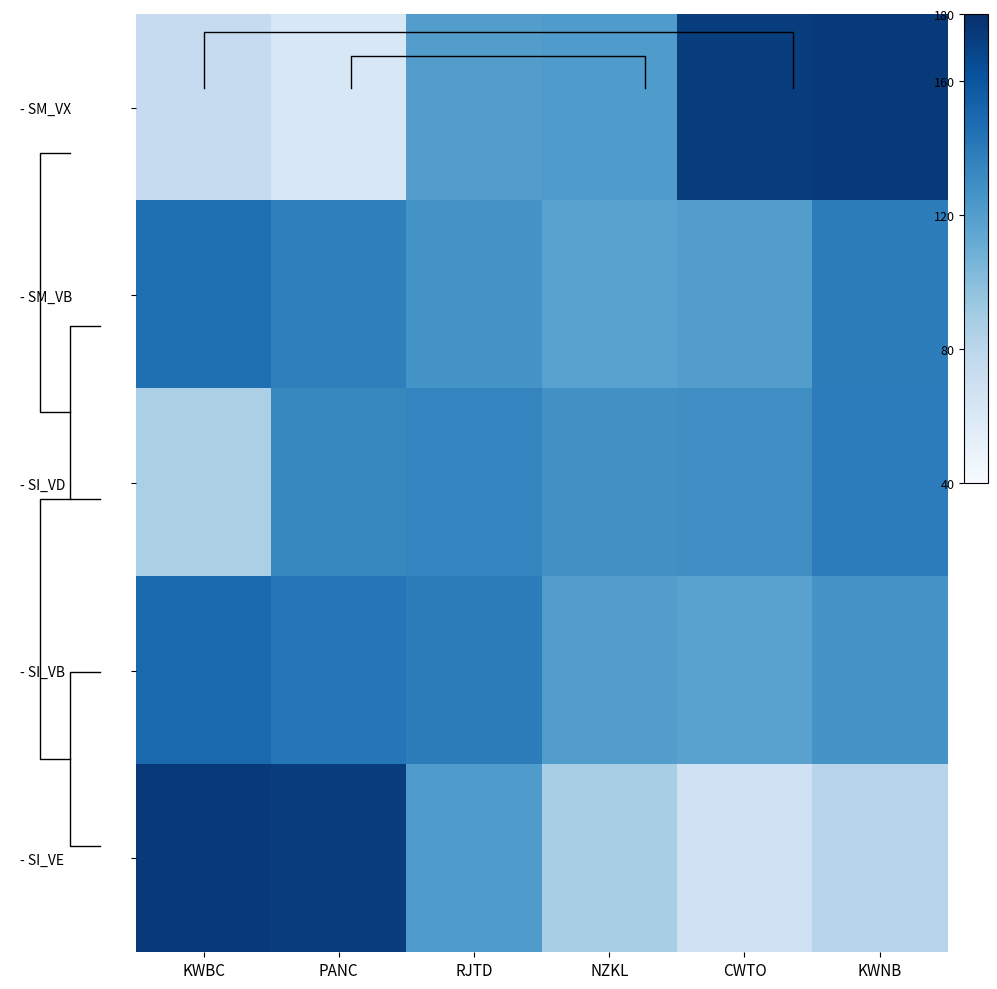

At how many categories does at least one series exceed 105?

6